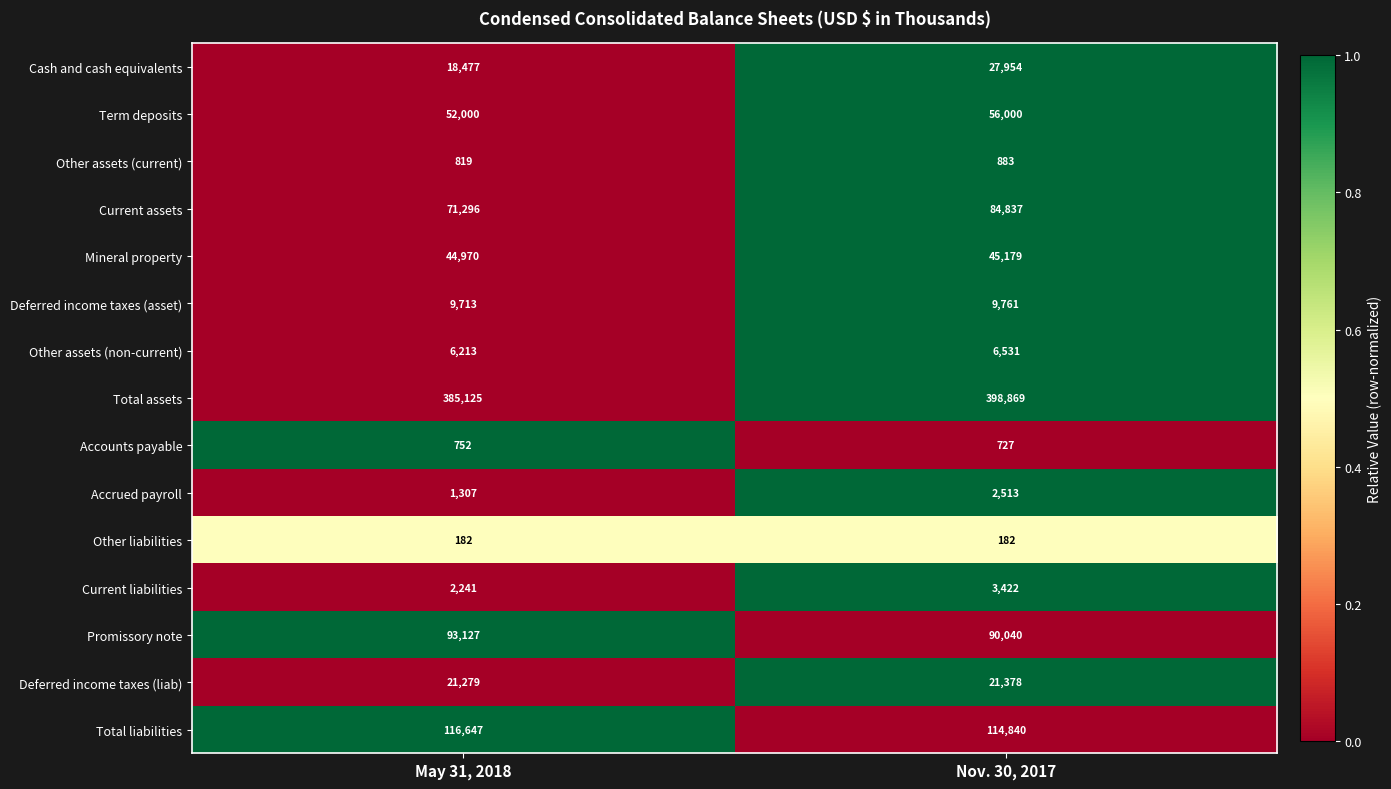

What is the difference between the maximum and minimum values in the Total liabilities series?

1807